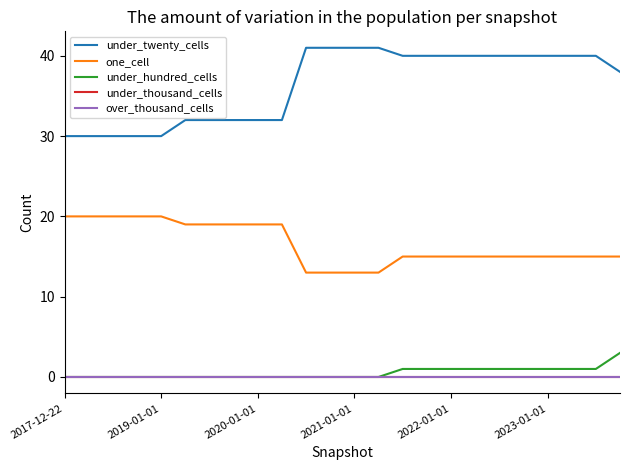

Is this an area chart (filled region under the line)?

No